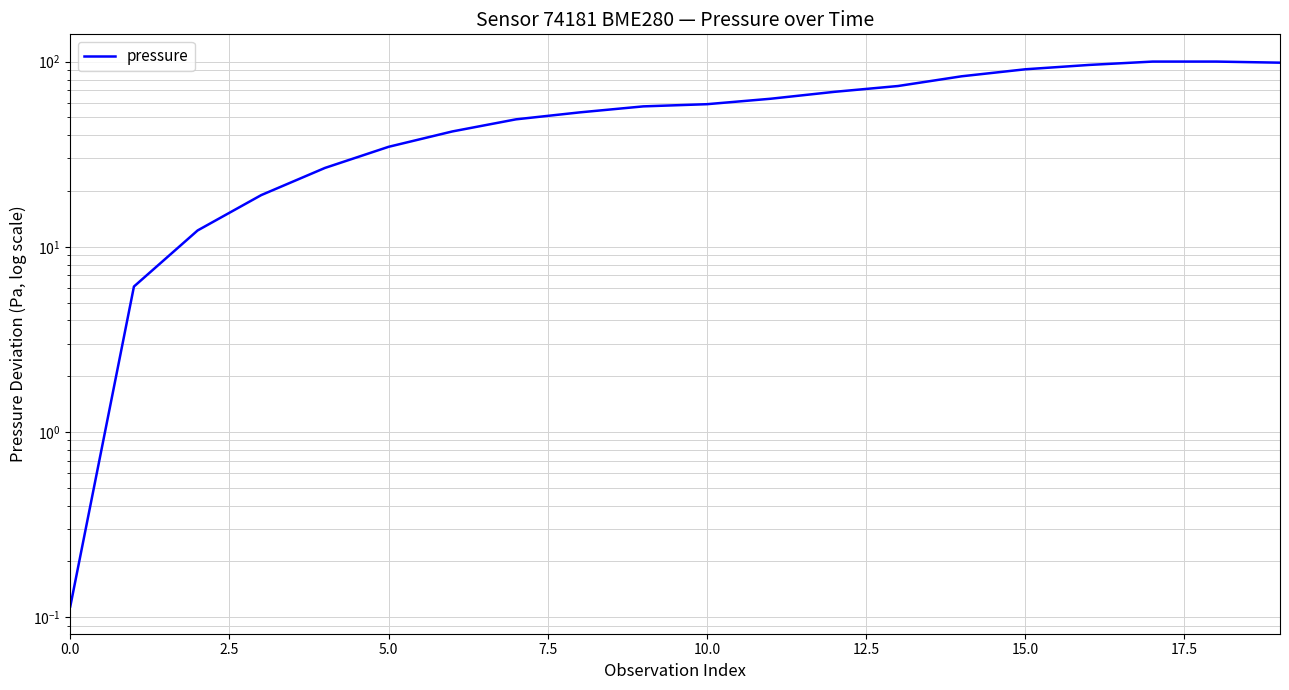

How many data points does each series have?

20